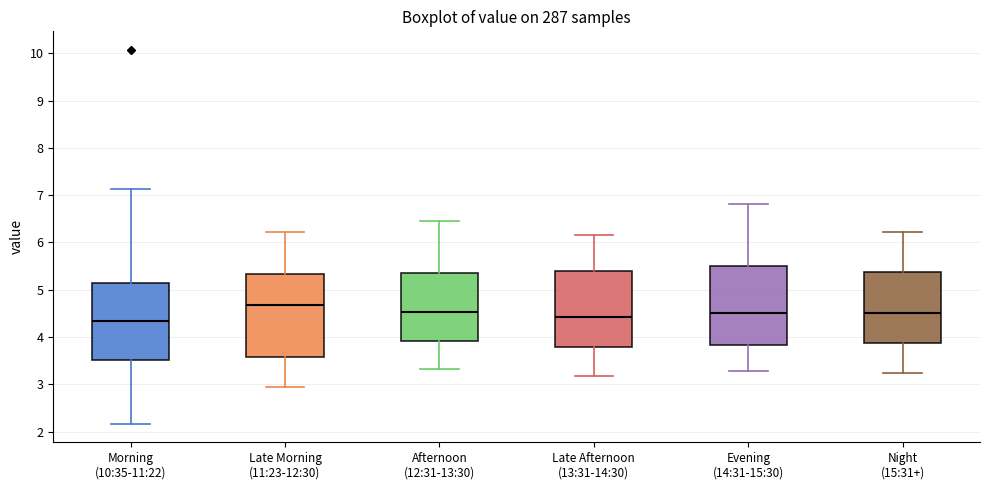

Reading left to right, transcribe this box plot: for each box, give where its median line is, the range the box spans, and where its two whiskers end, as read against the y-axis. The values are not printed on the chart, so give them approximately, as read against the axis.

Morning (10:35-11:22): median 4.4, box 3.5 to 5.1, whiskers 2.2 to 7.1
Late Morning (11:23-12:30): median 4.7, box 3.6 to 5.3, whiskers 3.0 to 6.2
Afternoon (12:31-13:30): median 4.5, box 3.9 to 5.3, whiskers 3.3 to 6.5
Late Afternoon (13:31-14:30): median 4.4, box 3.8 to 5.4, whiskers 3.2 to 6.2
Evening (14:31-15:30): median 4.5, box 3.8 to 5.5, whiskers 3.3 to 6.8
Night (15:31+): median 4.5, box 3.9 to 5.4, whiskers 3.3 to 6.2